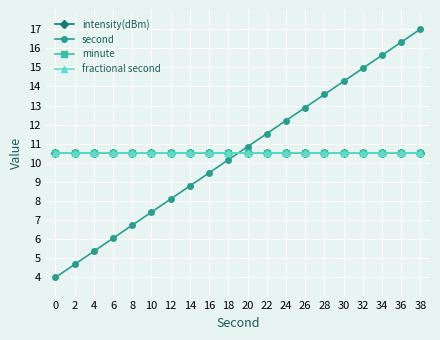

What is the value of the fractional second point at the 10th from the left?

10.5